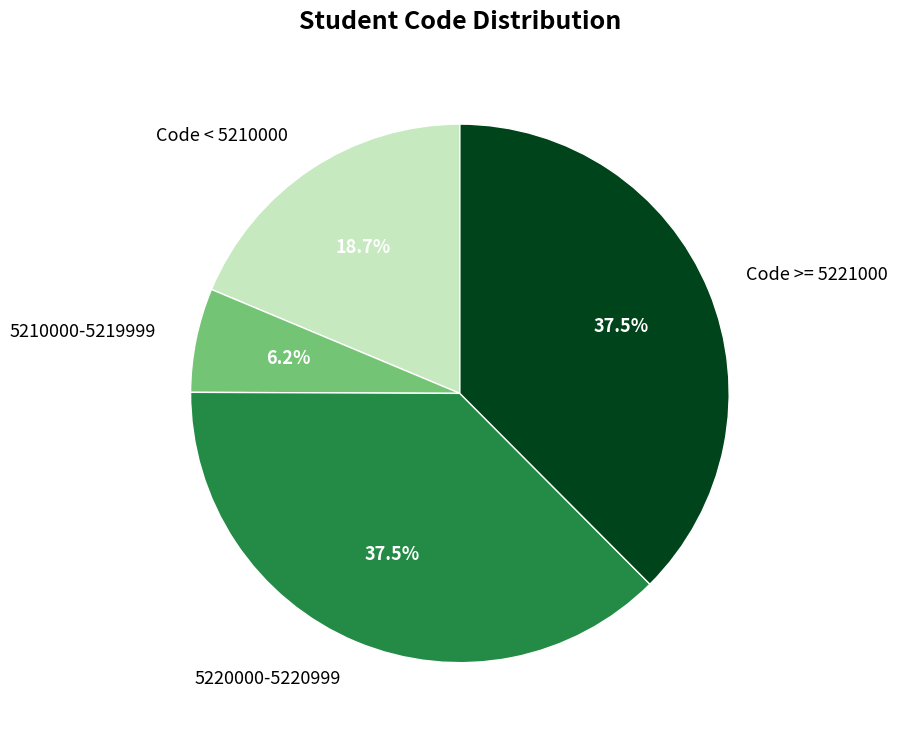

Do 5210000-5219999 and 5220000-5220999 together represent more than half of the pie?

No